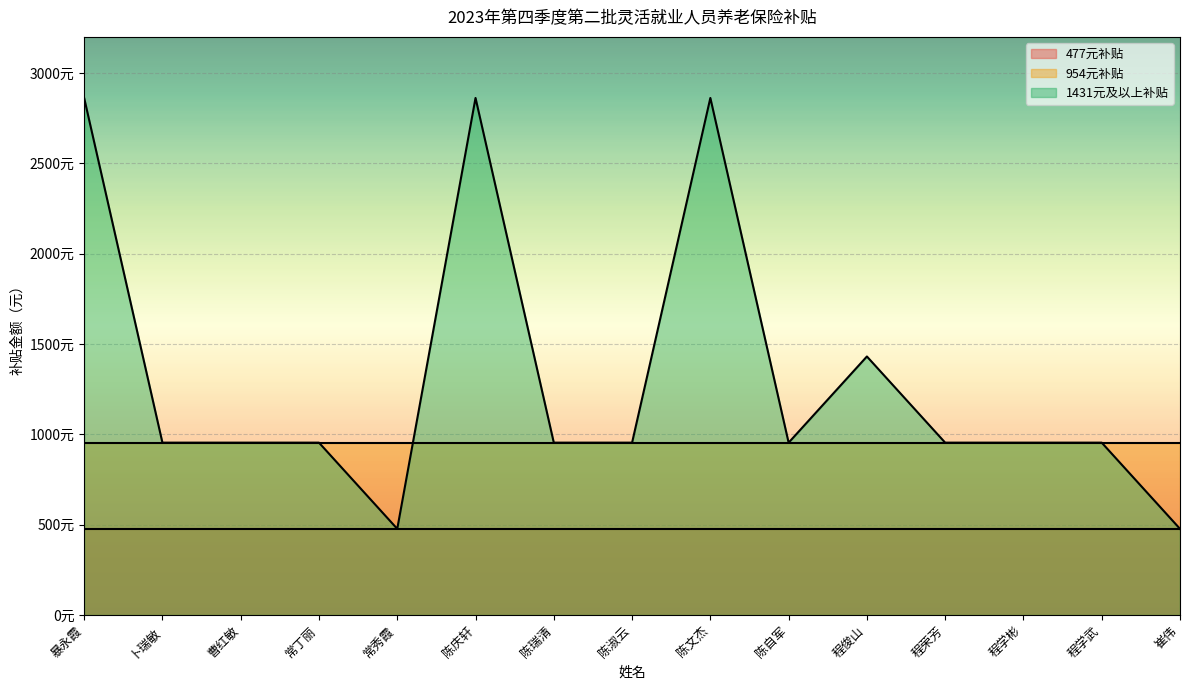

Where is 954元补贴 nearest to the value 954?

暴永霞